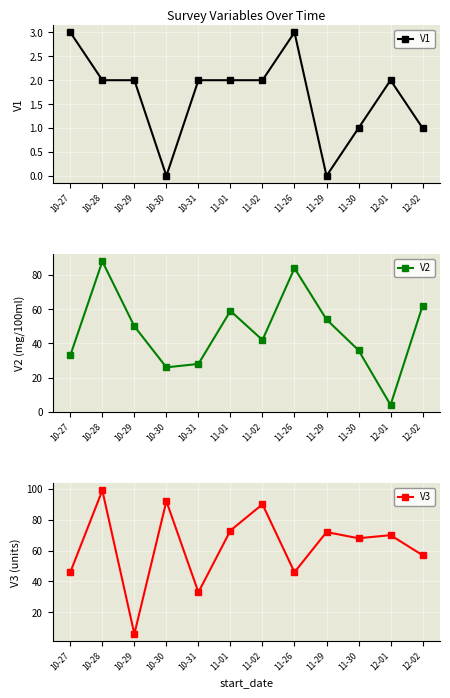

How many data points in V2 are above 50?

5